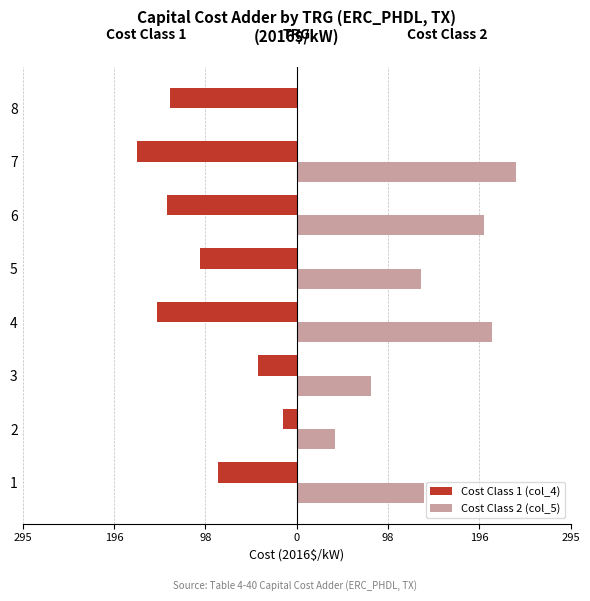

Reading left to right, list all the values displayed in this chart.

Cost Class 1 (col_4): -85.0	-14.9	-41.8	-150.7	-104.6	-139.2	-172.1	-136.6
Cost Class 2 (col_5): 137.0	41.3	79.8	211.1	134.5	202.2	236.3	0.0